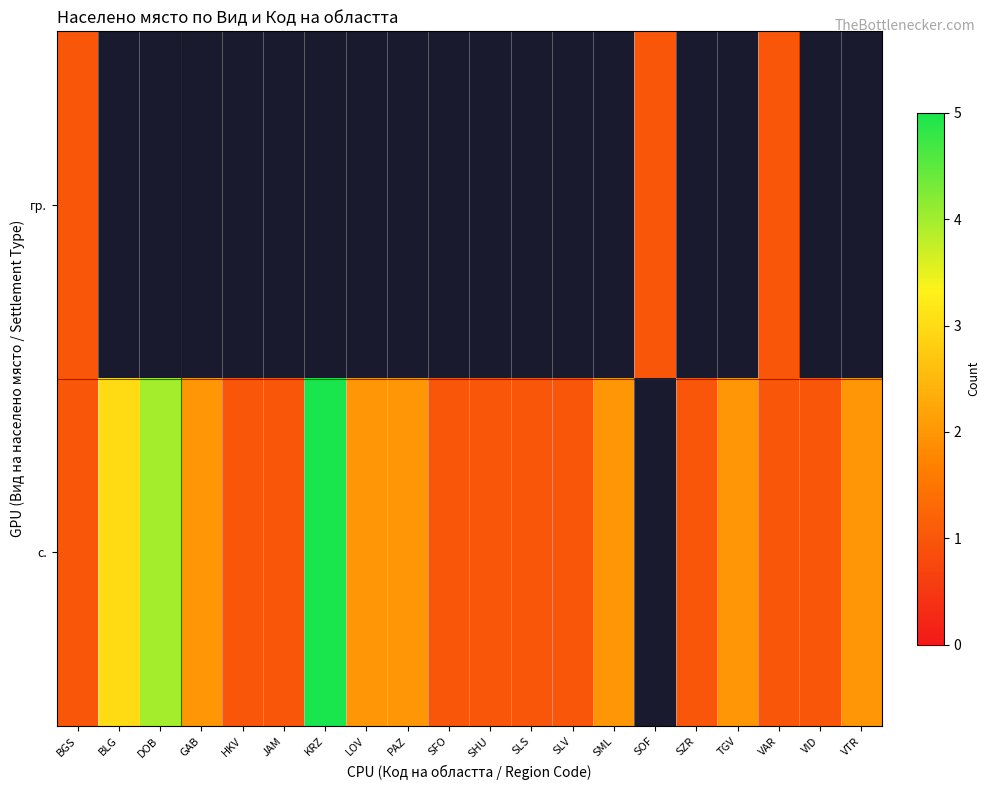

Rank the series at KRZ from lowest to highest value.

гр., с.